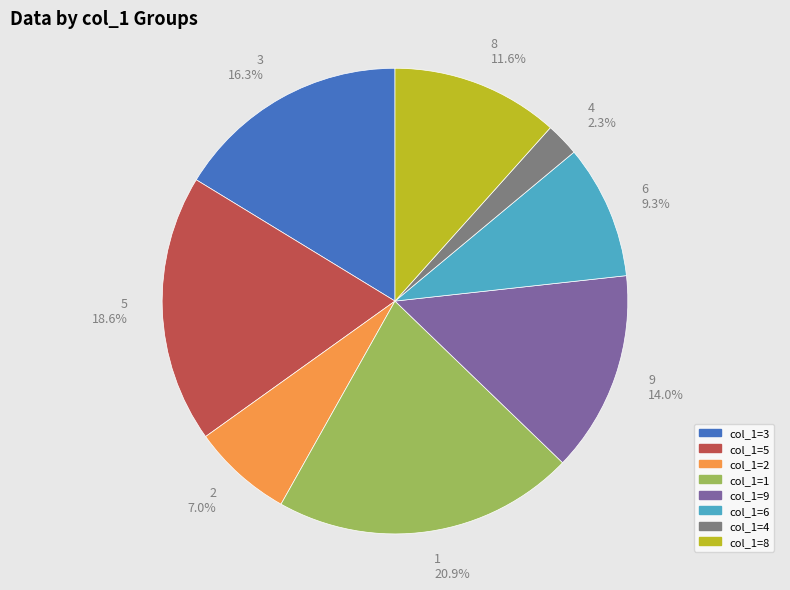

Does any single category account for the majority?

No